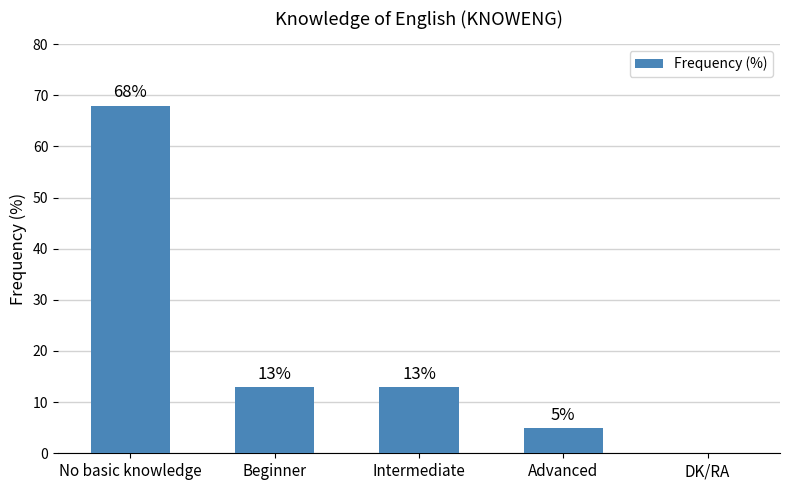

What value does the data have at Advanced?

5